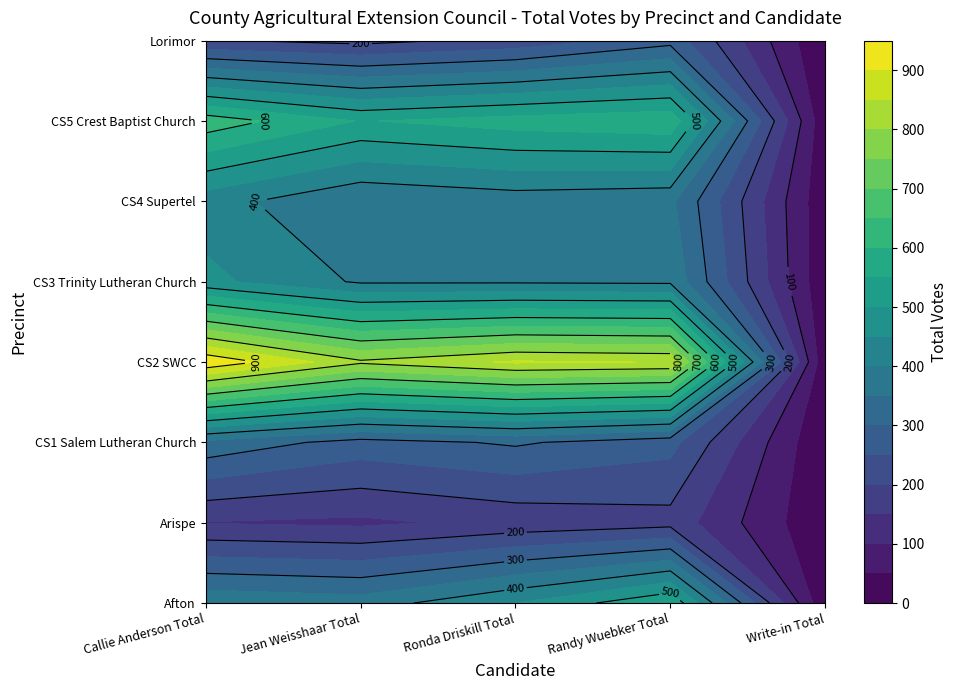

At how many categories does at least one series exceed 475?

4